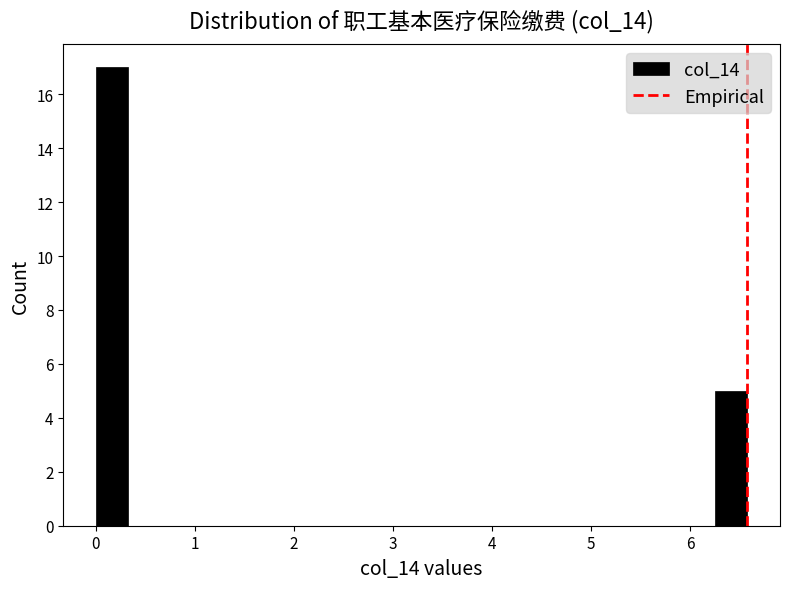

Read against the x-axis, roughly where is the centre of the tallest bar?

0.2